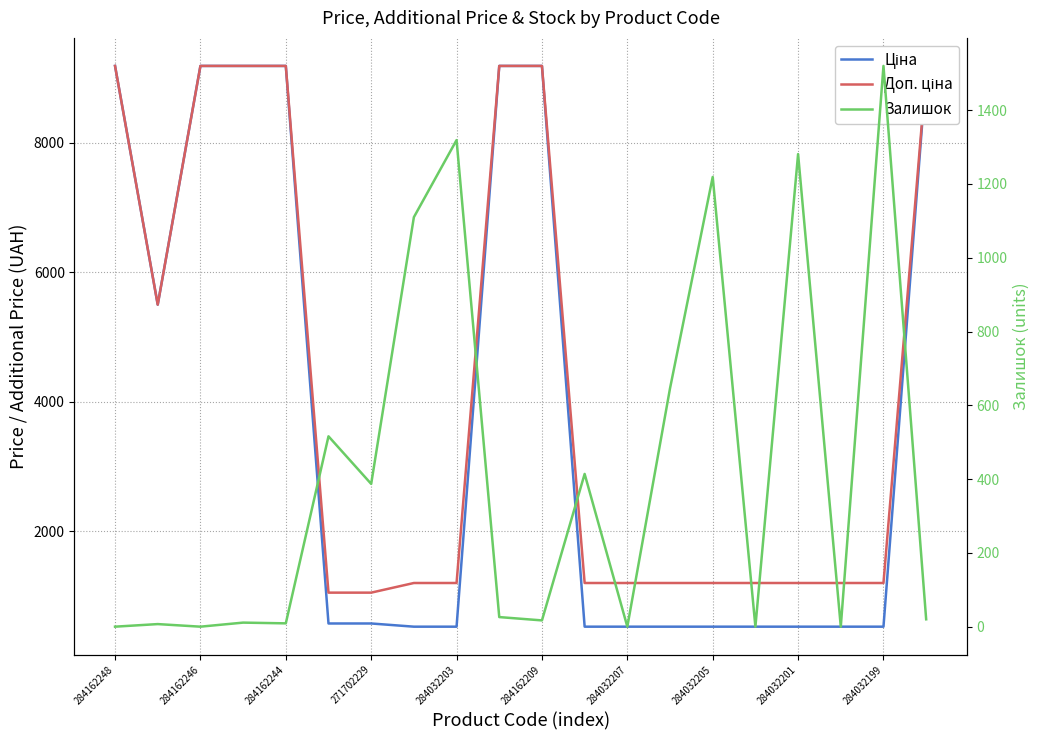

Does the chart have visible grid lines?

Yes